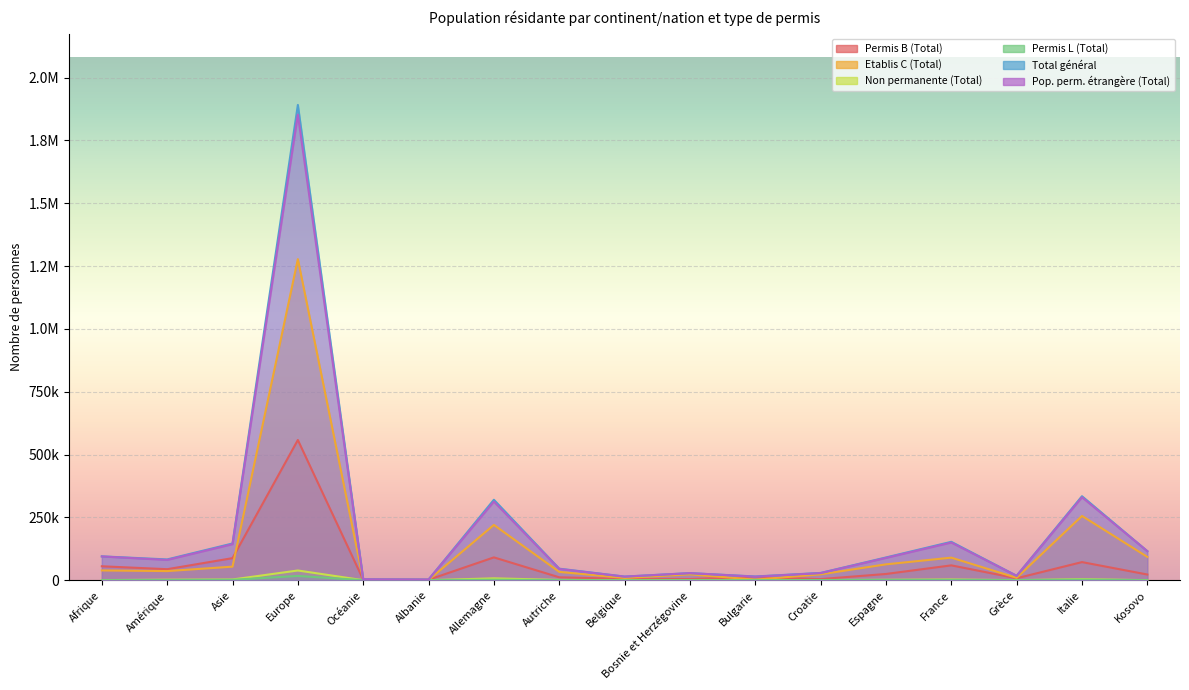

How many values in the Permis L (Total) series are below 284?

8